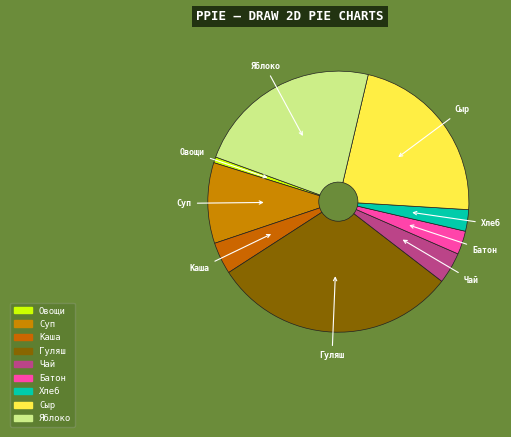

True or false: Суп accounts for 18% of the total.

False